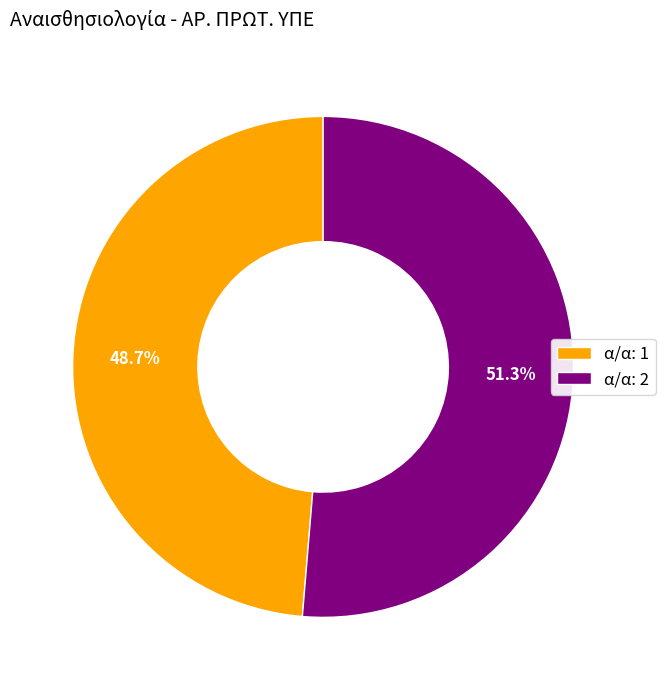

To the nearest percent, what is the average slice percentage?

50%